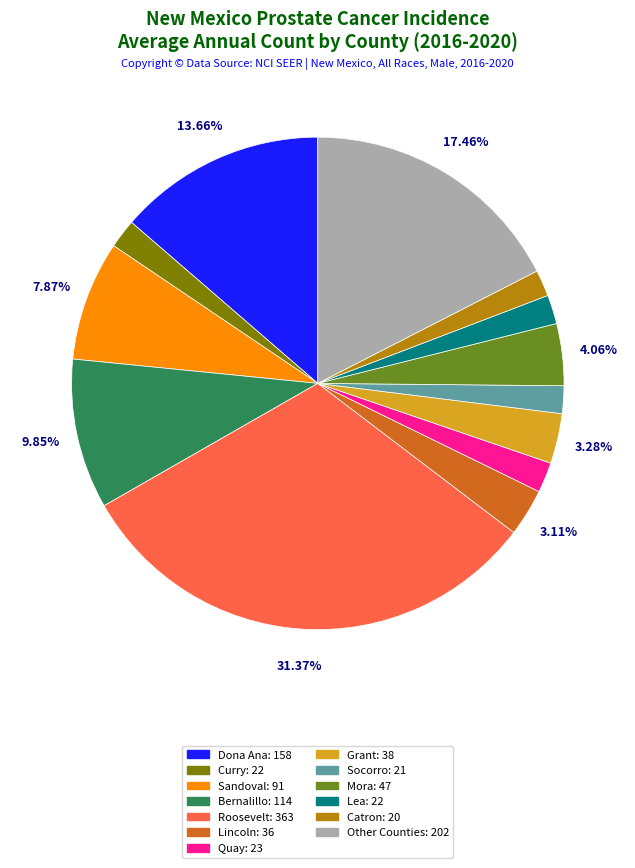

Is there any slice that represents more than half of the pie?

No